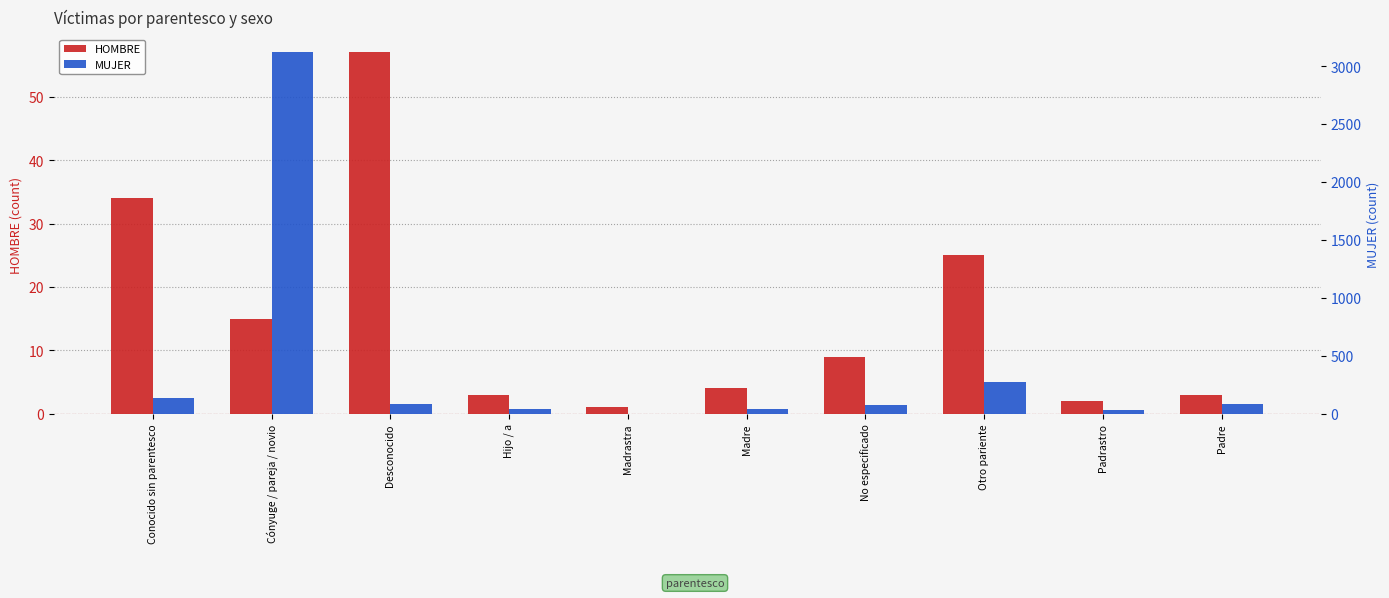

At which label does MUJER first exceed 82?

Conocido sin parentesco